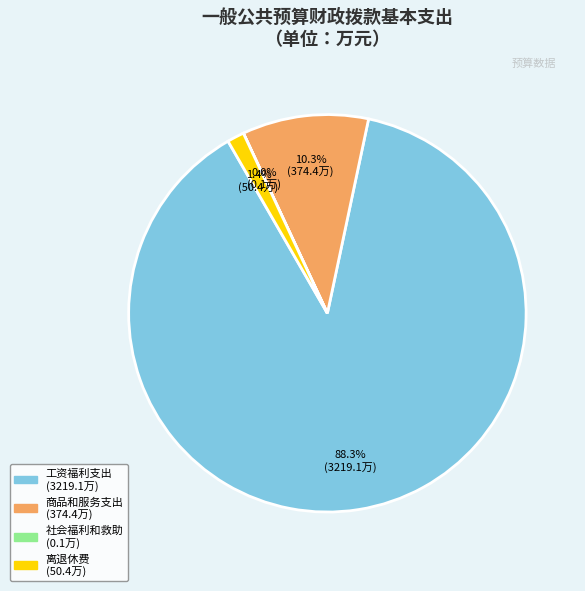

Which category has the biggest portion of the pie?

工资福利支出